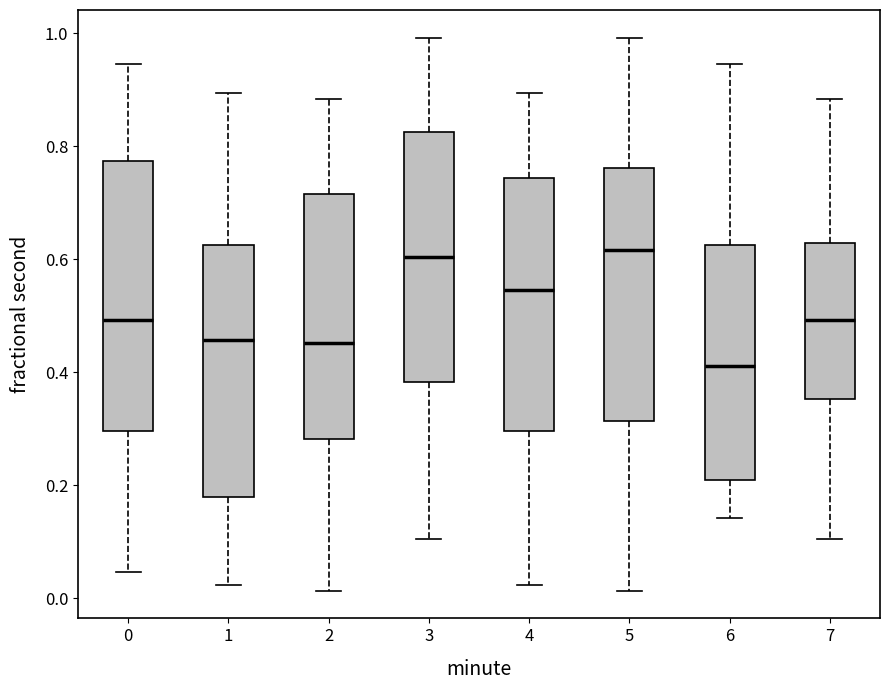

Reading left to right, read every box against the y-axis: the position of its median line, the range the box covers, and the ends of its whiskers. The values are not printed on the chart, so give them approximately, as read against the axis.

0: median 0.50, box 0.30 to 0.78, whiskers 0.04 to 0.94
1: median 0.46, box 0.18 to 0.62, whiskers 0.02 to 0.90
2: median 0.46, box 0.28 to 0.72, whiskers 0.02 to 0.88
3: median 0.60, box 0.38 to 0.82, whiskers 0.10 to 1.00
4: median 0.54, box 0.30 to 0.74, whiskers 0.02 to 0.90
5: median 0.62, box 0.32 to 0.76, whiskers 0.02 to 1.00
6: median 0.42, box 0.22 to 0.62, whiskers 0.14 to 0.94
7: median 0.50, box 0.36 to 0.62, whiskers 0.10 to 0.88